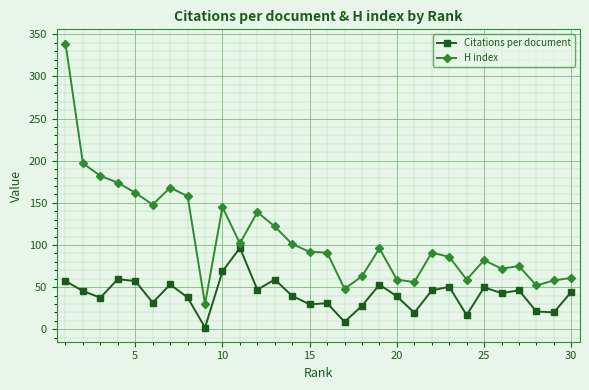

True or false: Citations per document has more than 0 interior local peaks.

True